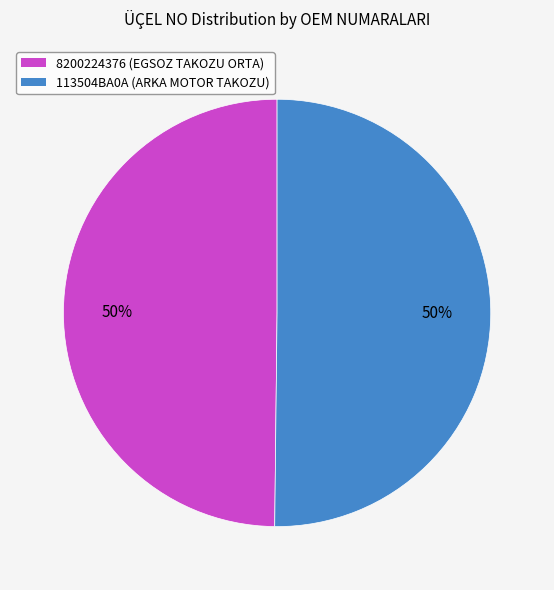

To the nearest percent, what is the combined percentage of 113504BA0A and 8200224376?

100%